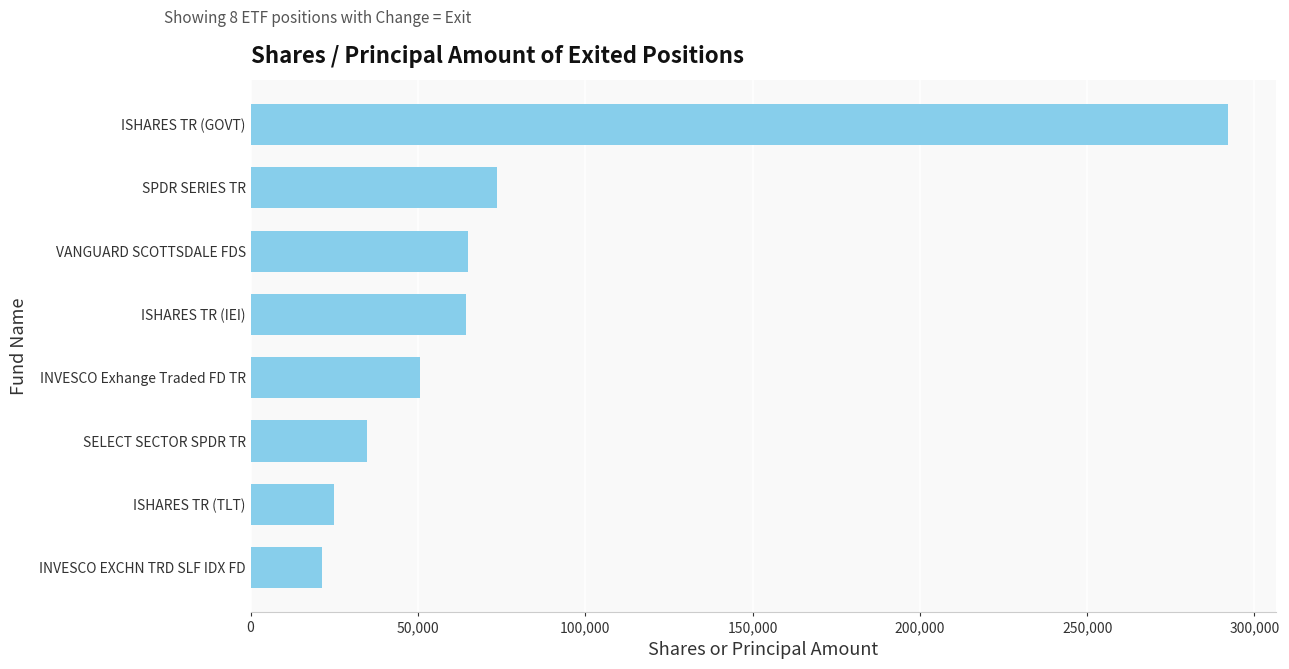

Where is the data nearest to the value 156631?

SPDR SERIES TR